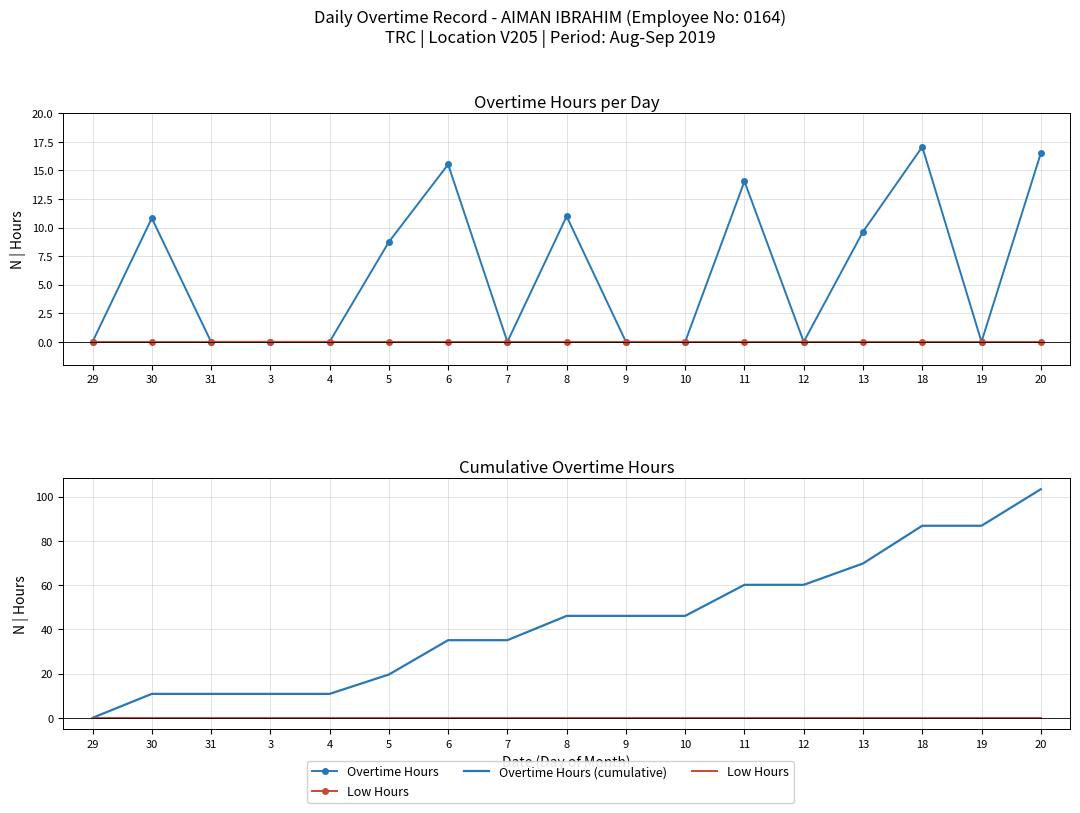

True or false: Low Hours has a value of 0.0 at 29.

True